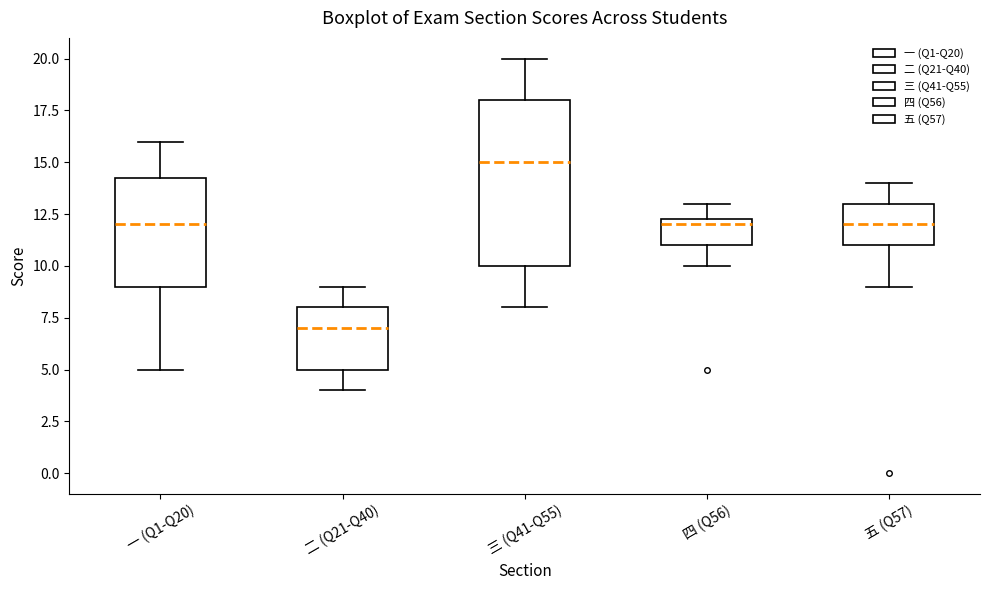

Reading left to right, read every box against the y-axis: the position of its median line, the range the box covers, and the ends of its whiskers. The values are not printed on the chart, so give them approximately, as read against the axis.

一 (Q1-Q20): median 12.0, box 9.0 to 14.5, whiskers 5.0 to 16.0
二 (Q21-Q40): median 7.0, box 5.0 to 8.0, whiskers 4.0 to 9.0
三 (Q41-Q55): median 15.0, box 10.0 to 18.0, whiskers 8.0 to 20.0
四 (Q56): median 12.0, box 11.0 to 12.5, whiskers 10.0 to 13.0
五 (Q57): median 12.0, box 11.0 to 13.0, whiskers 9.0 to 14.0